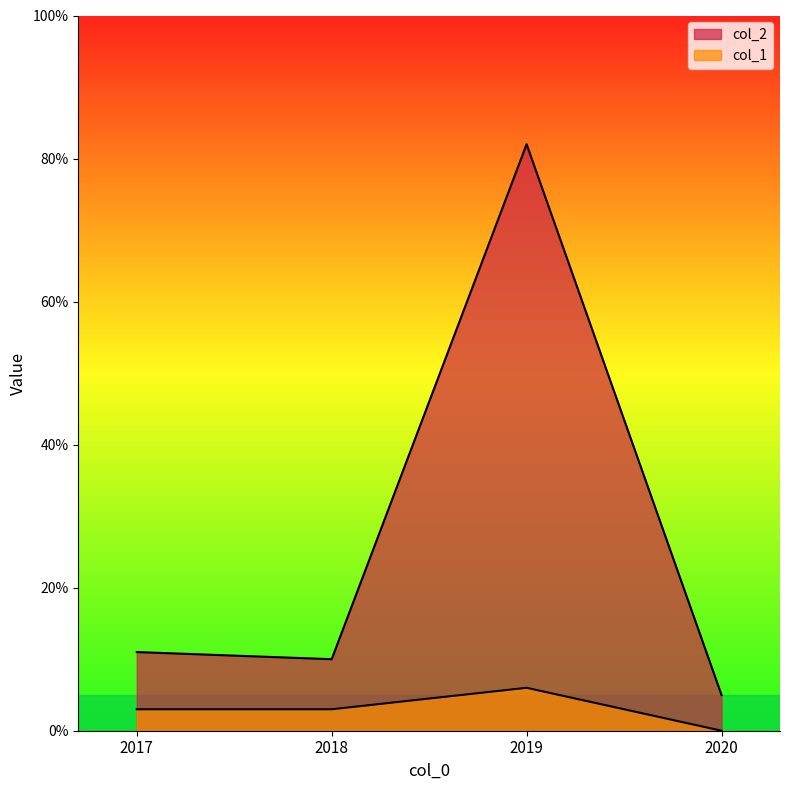

How many data points in col_2 are less than 11?

2